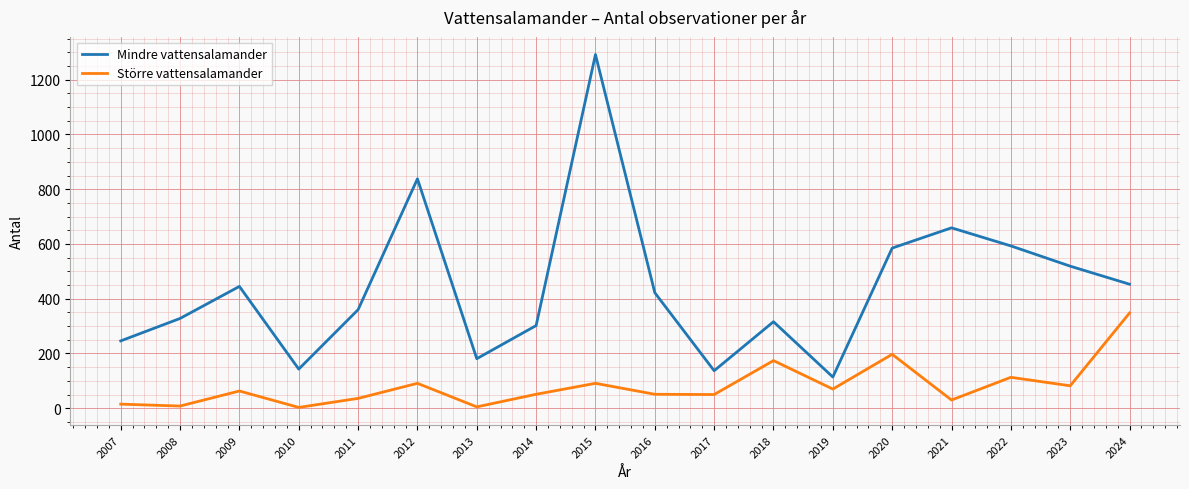

At which category is the sum across all series the highest?

2015